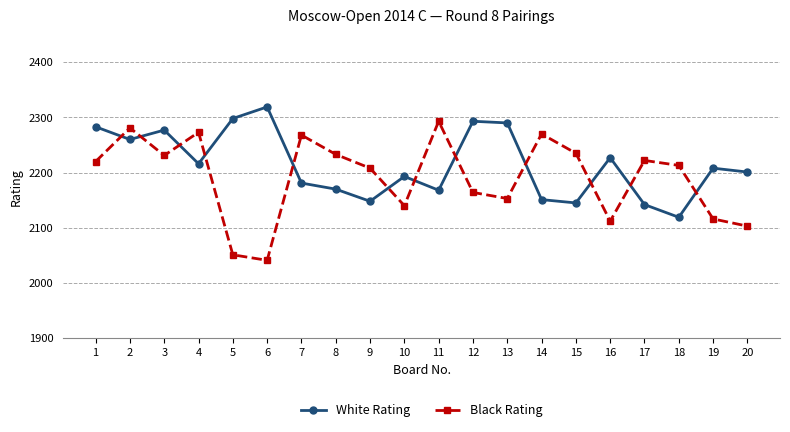

List the series in order of their overall mean, lowest first.

Black Rating, White Rating